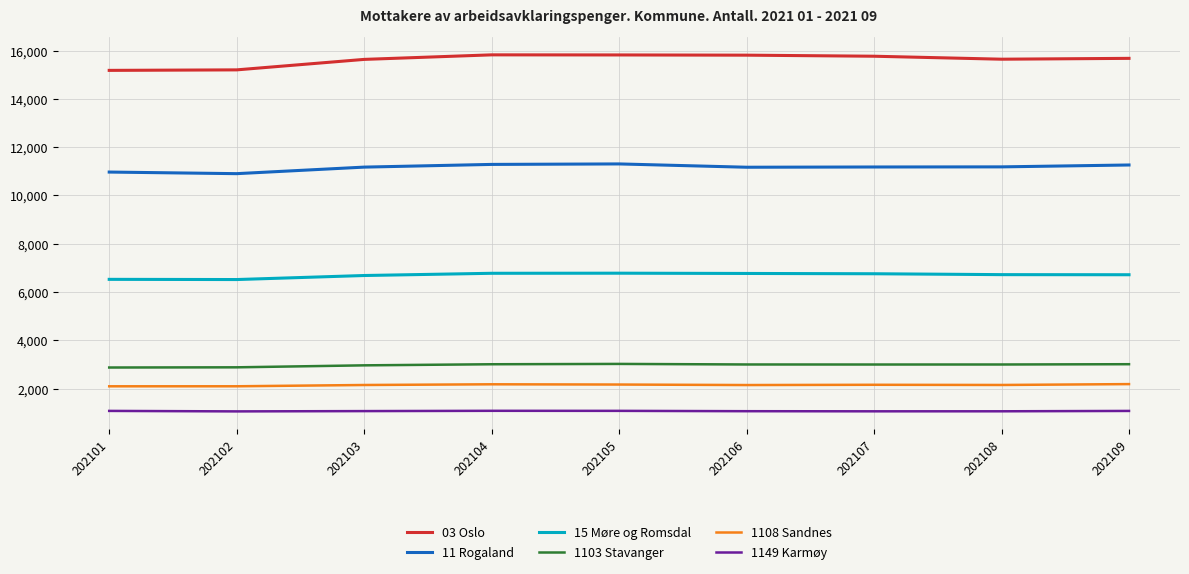

How many lines are shown in the chart?

6